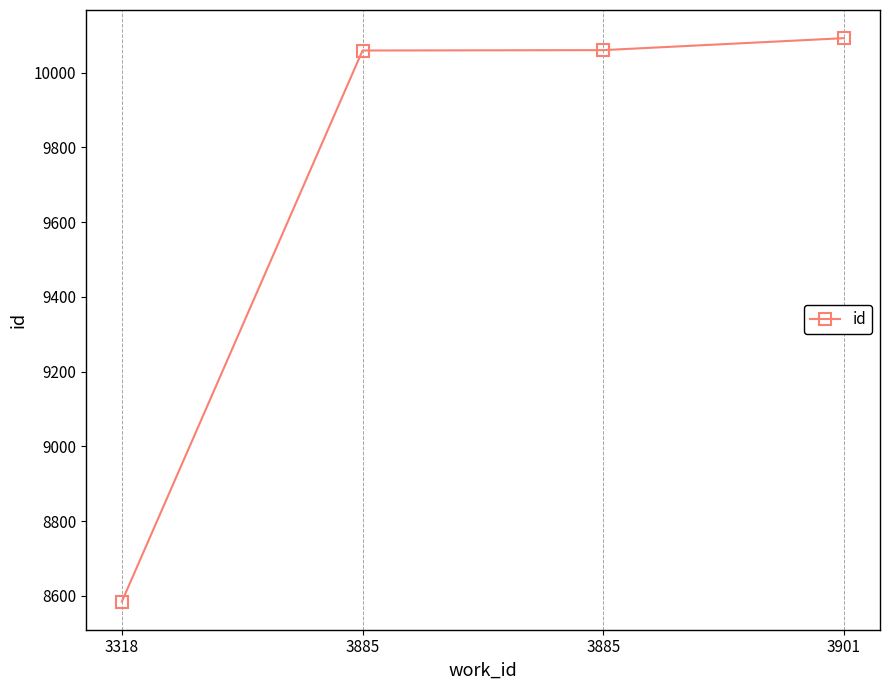

Count the number of data series in this chart.

1